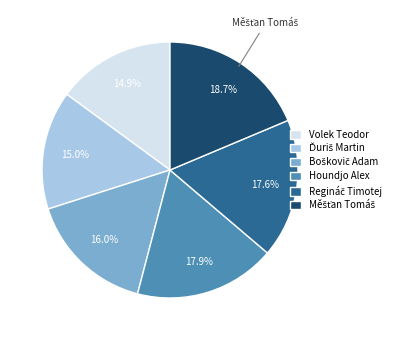

Does Volek Teodor represent more than half of the total?

No